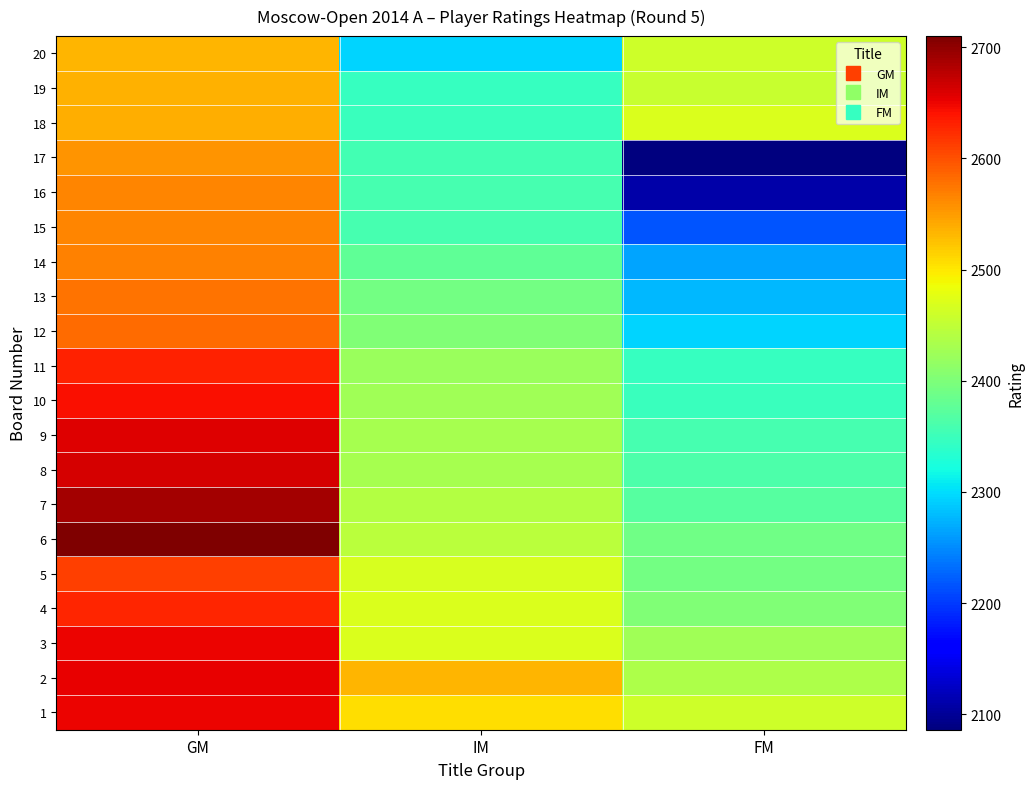

What is the total value across all series at FM?

46917